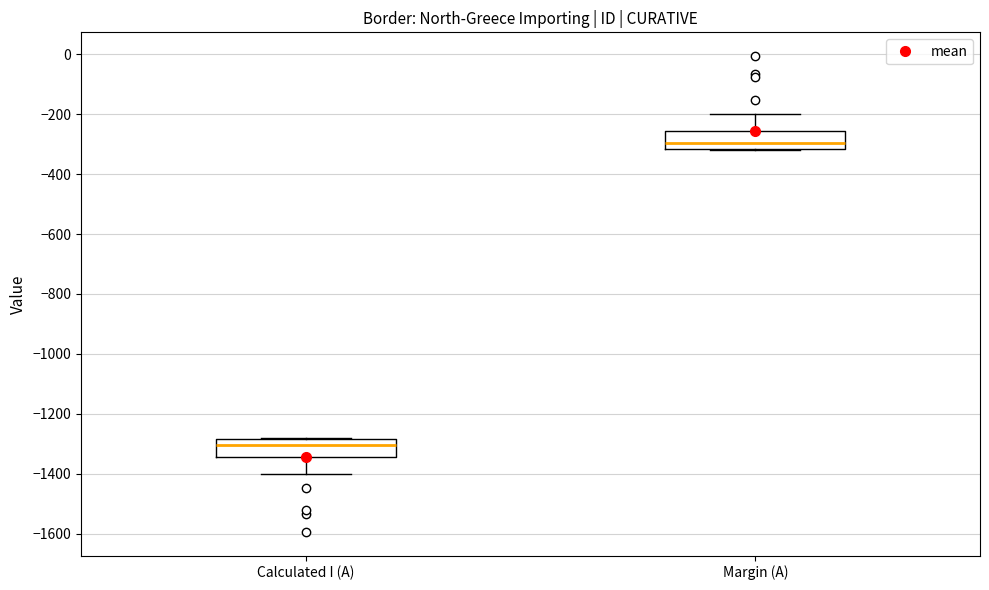

Which box has the highest median line?

Margin (A)